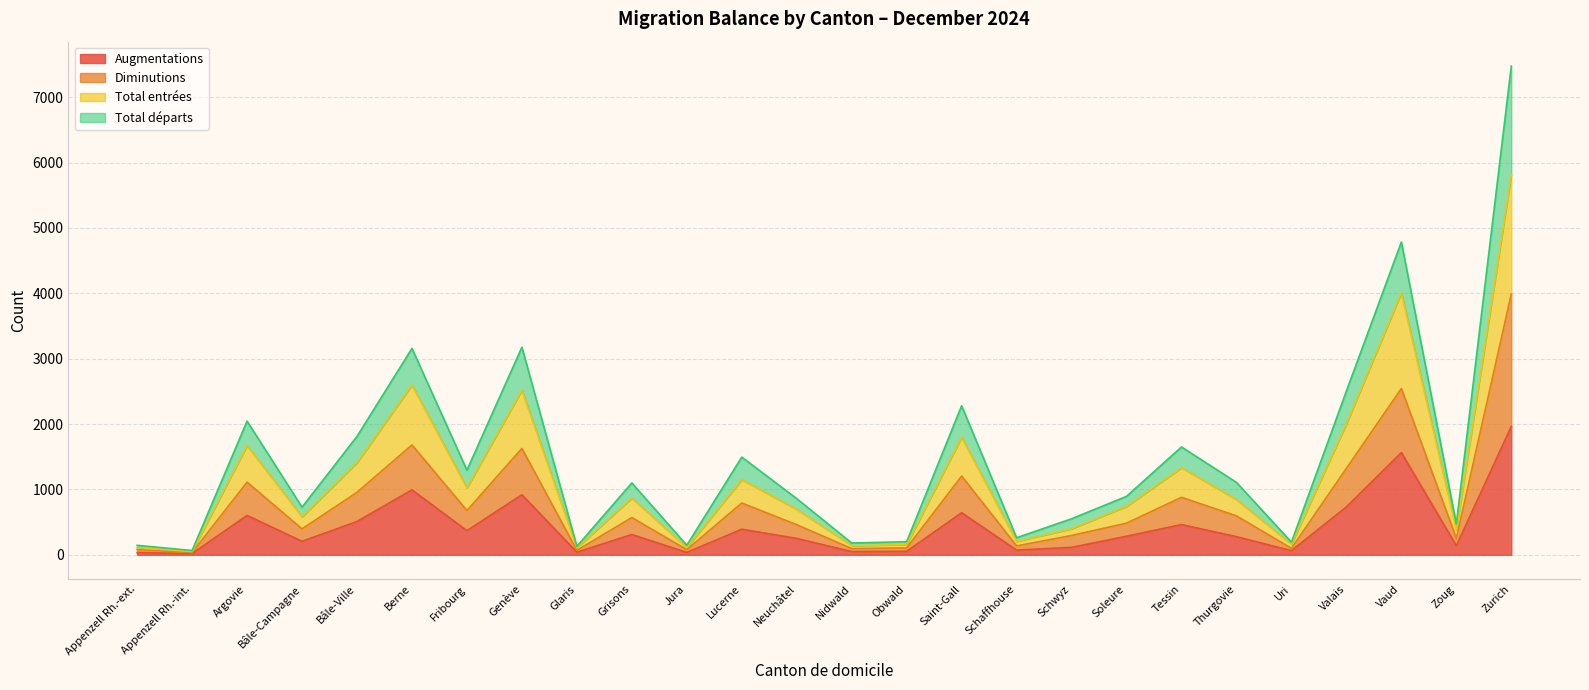

What is the highest value of the Augmentations series?

1963